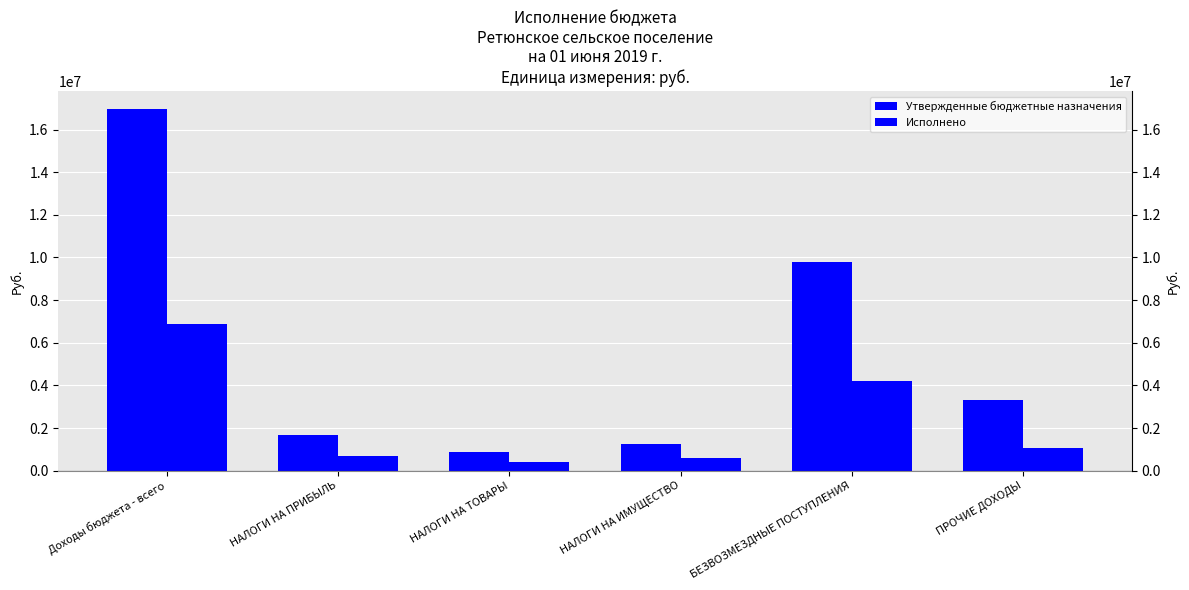

How many bars are there in each group?

2